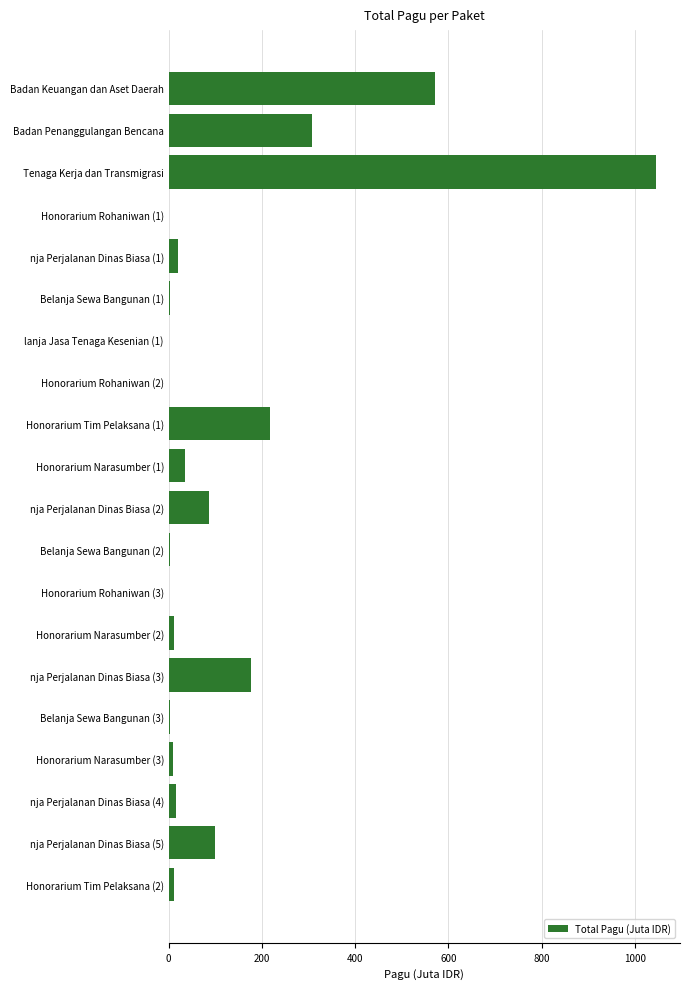

What is the sum of all values?

2616.8